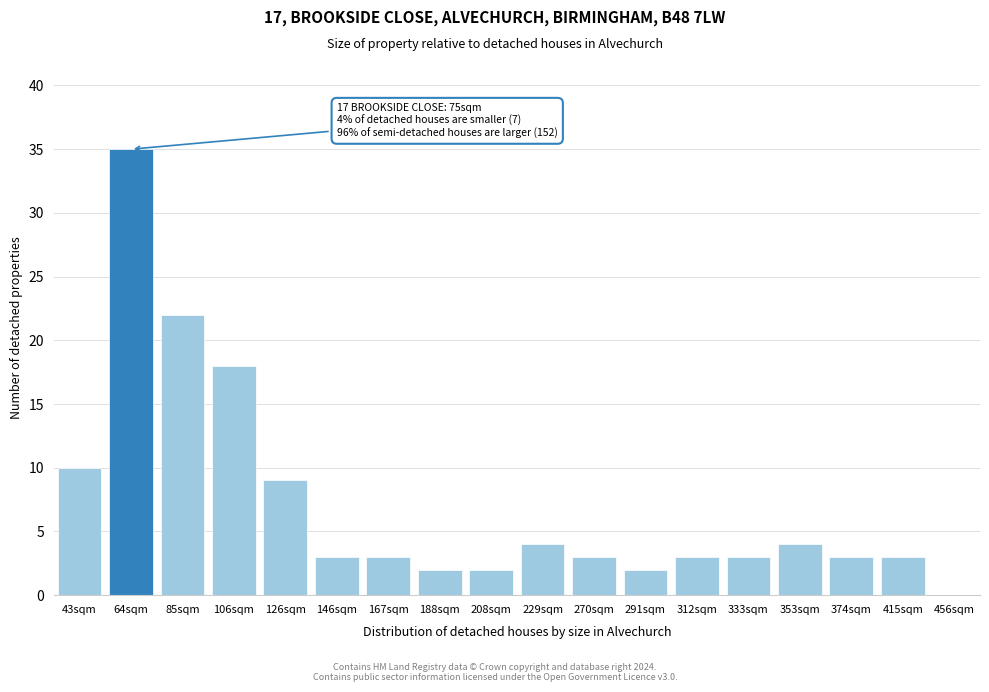

Reading left to right, list all the values displayed in this chart.

10	35	22	18	9	3	3	2	2	4	3	2	3	3	4	3	3